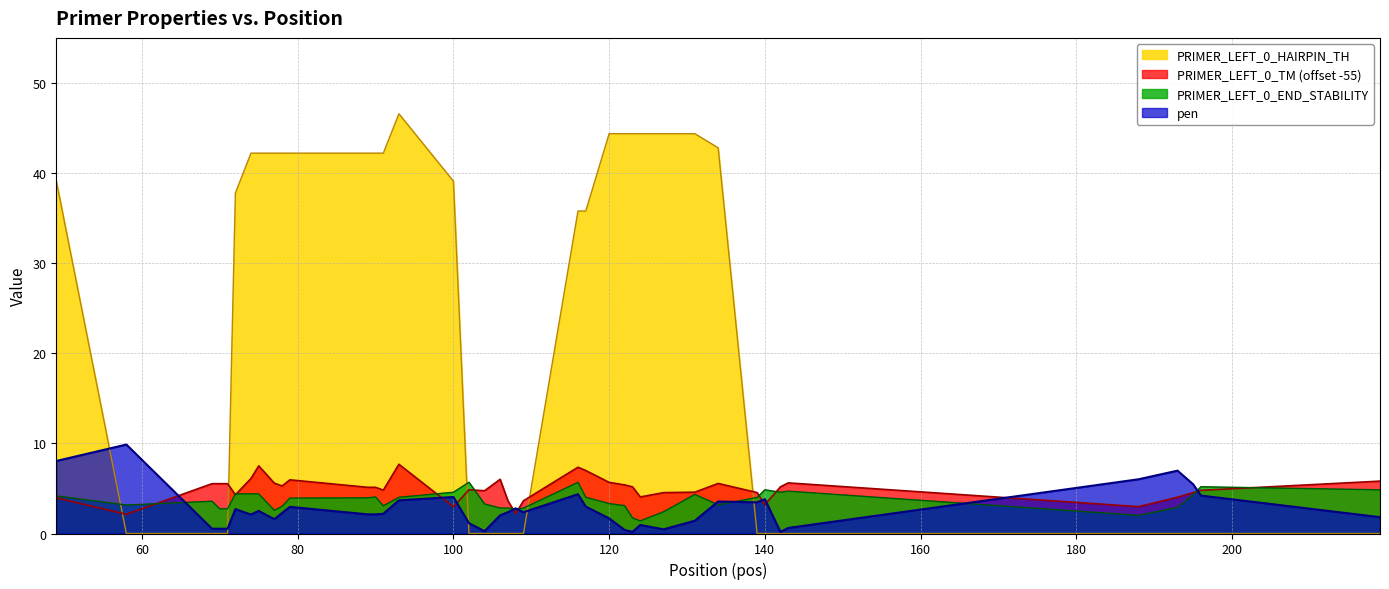

Count the number of data series in this chart.

4